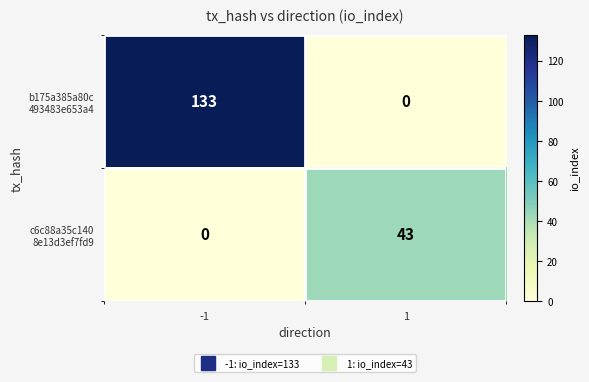

How many categories are shown in the chart?

2